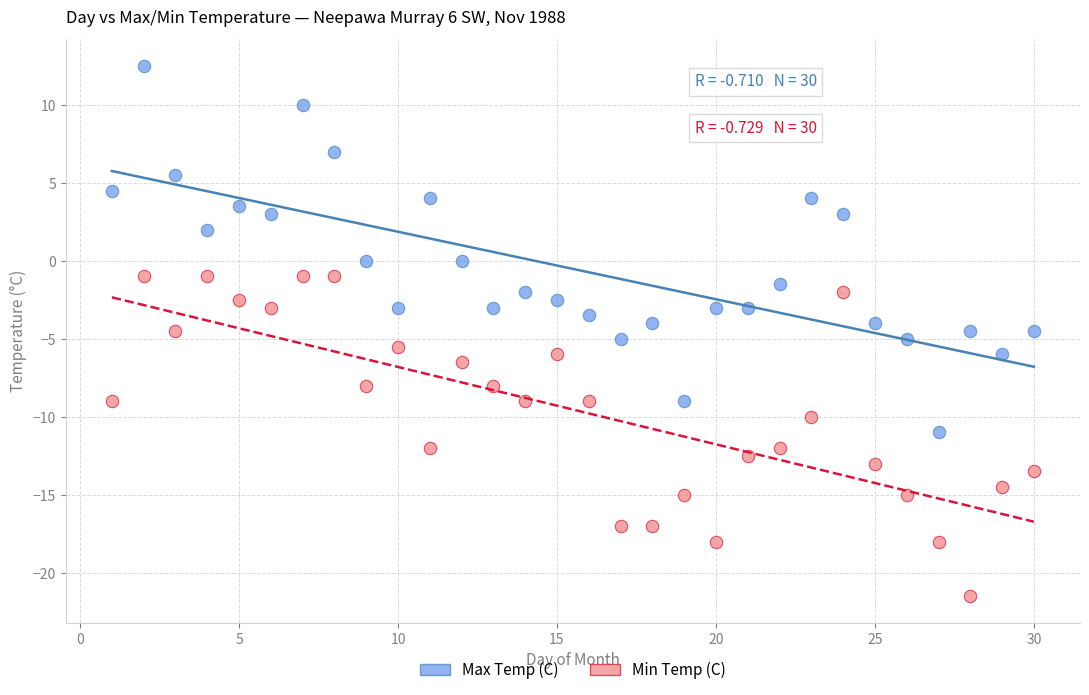

Across all data points, what is the range of Y values (max minus min)?

34.0